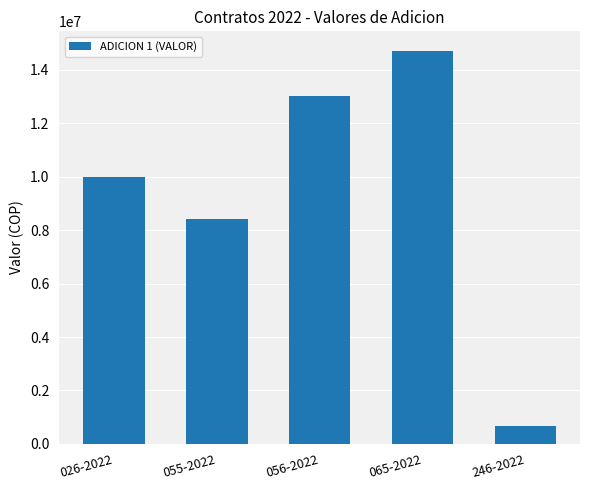

What is the value of the 5th bar from the left?

680000